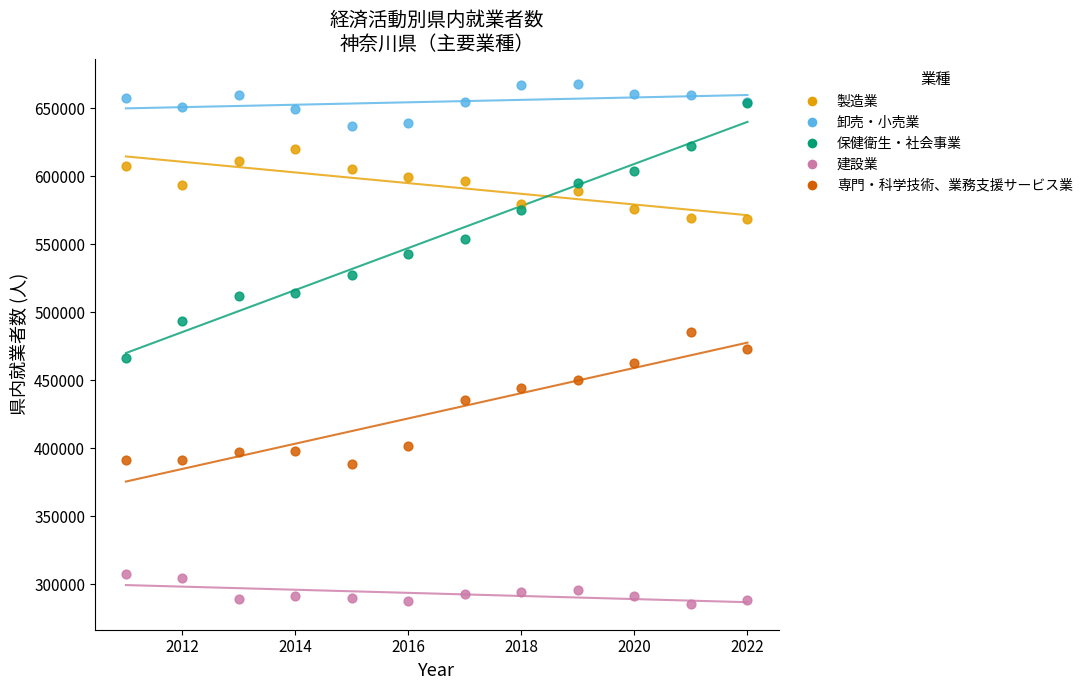

What are all the series names shown in the legend?

製造業, 卸売・小売業, 保健衛生・社会事業, 建設業, 専門・科学技術、業務支援サービス業